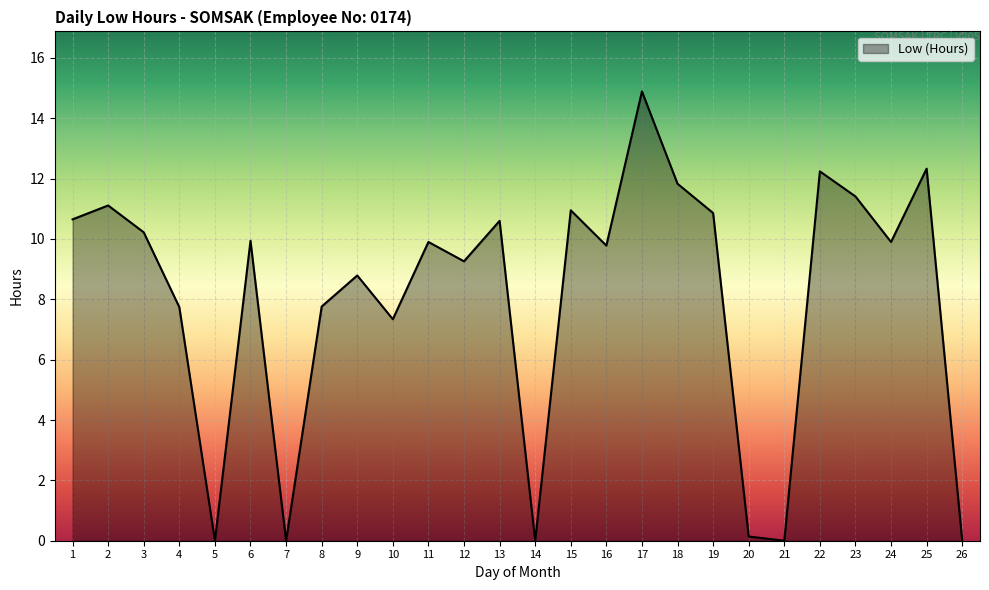

What is the difference between the second highest and second lowest values?

12.3